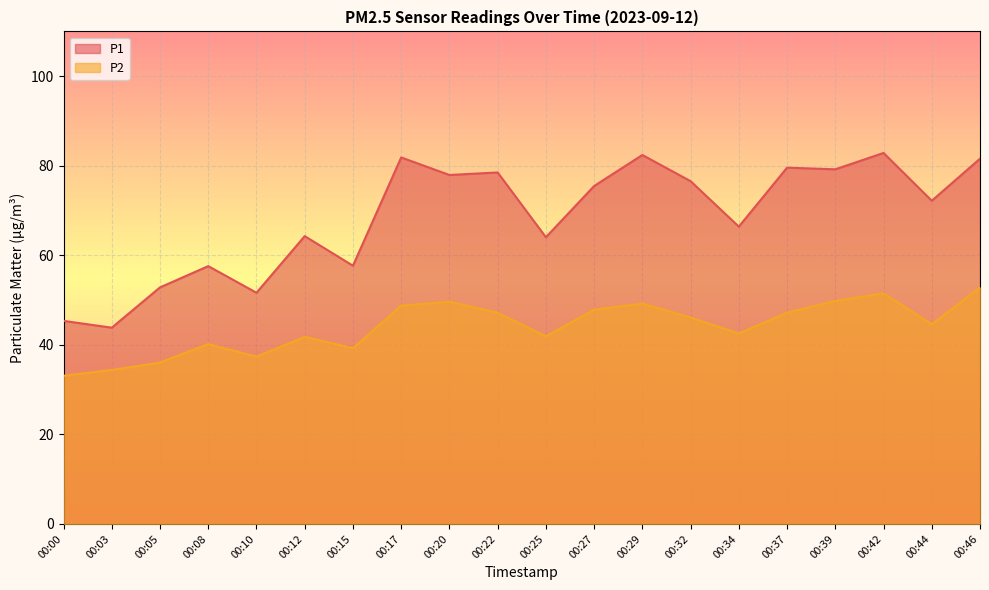

What is the sum of the P1 values at 00:29 and 00:12?

146.7